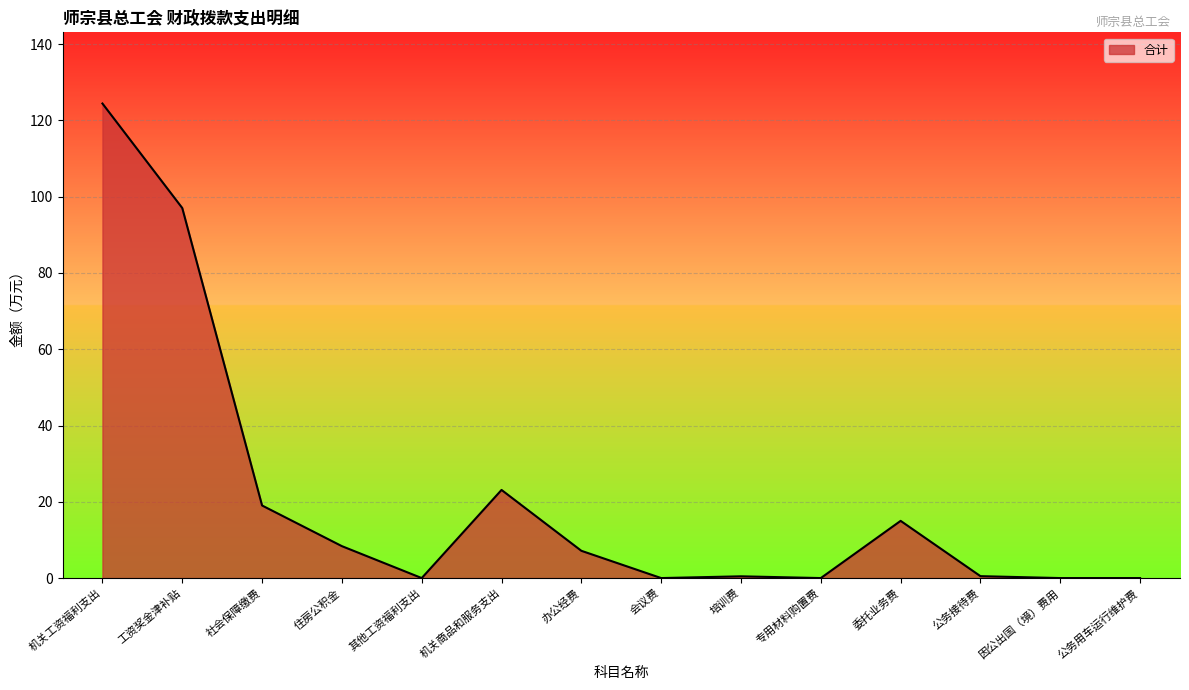

What is the greatest value displayed?

124.4